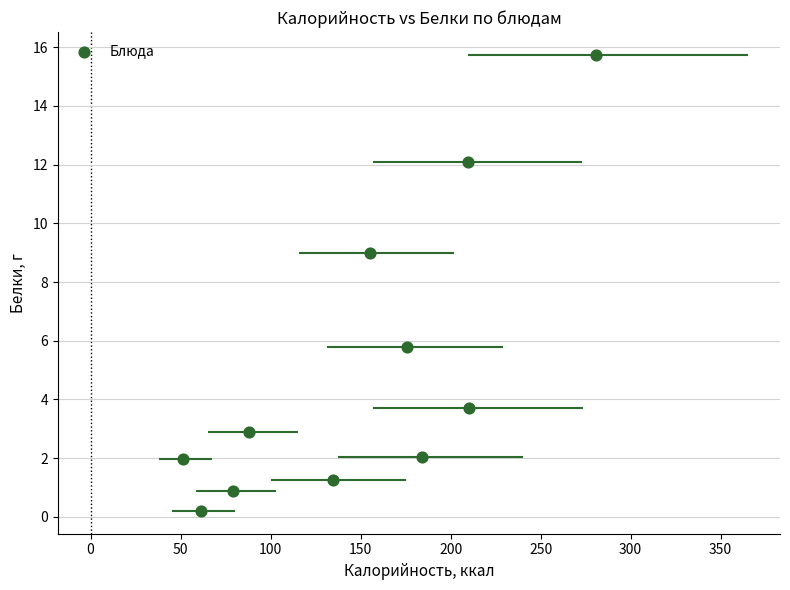

What Y value in the scatter plot is closest to 7?

5.8